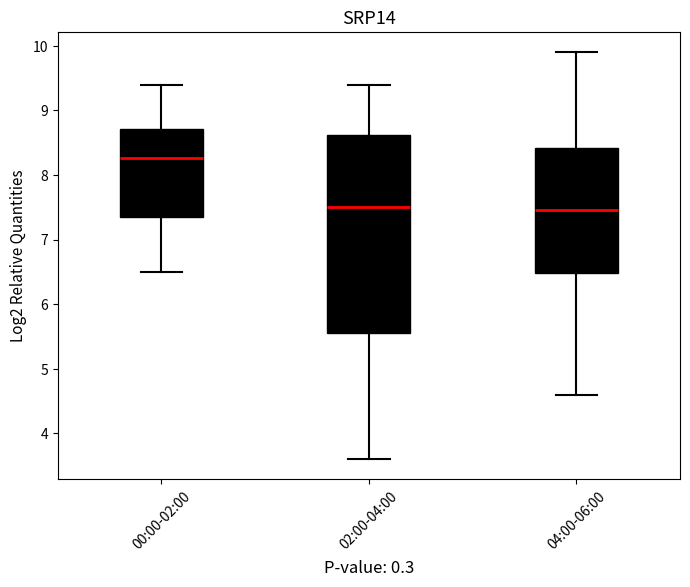

Where is the upper edge of the box for 00:00-02:00 on the y-axis? The values are not printed on the chart, so give them approximately, as read against the axis.

8.7